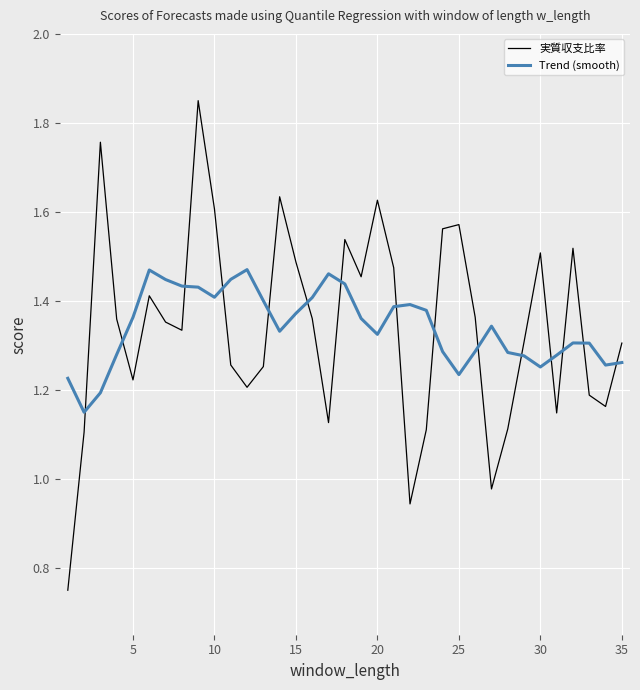

Which series has the largest range (max minus min)?

実質収支比率